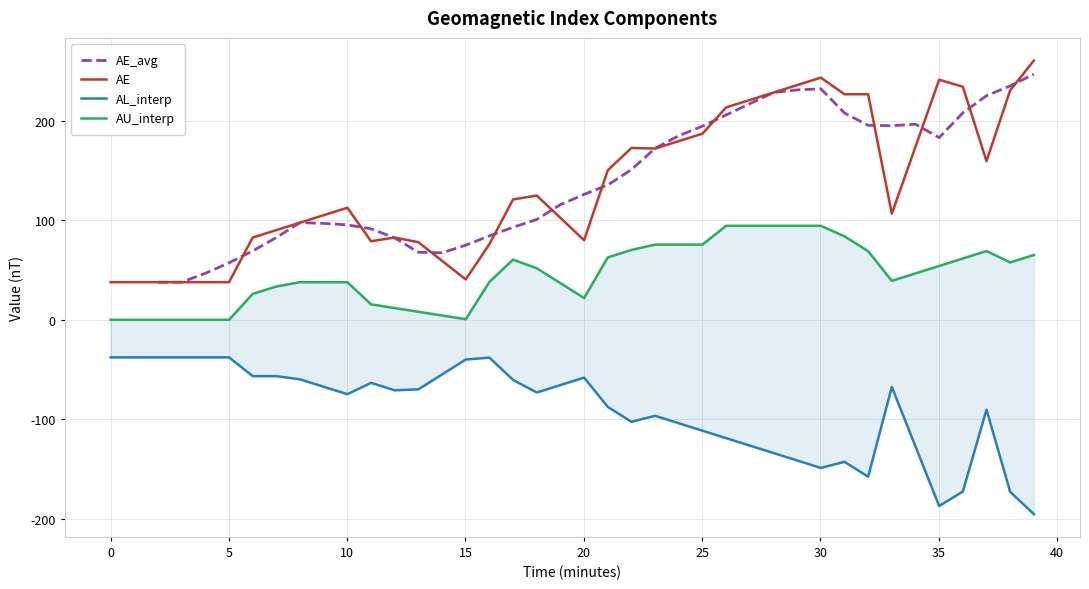

What is the highest value of the AU_interp series?

94.3